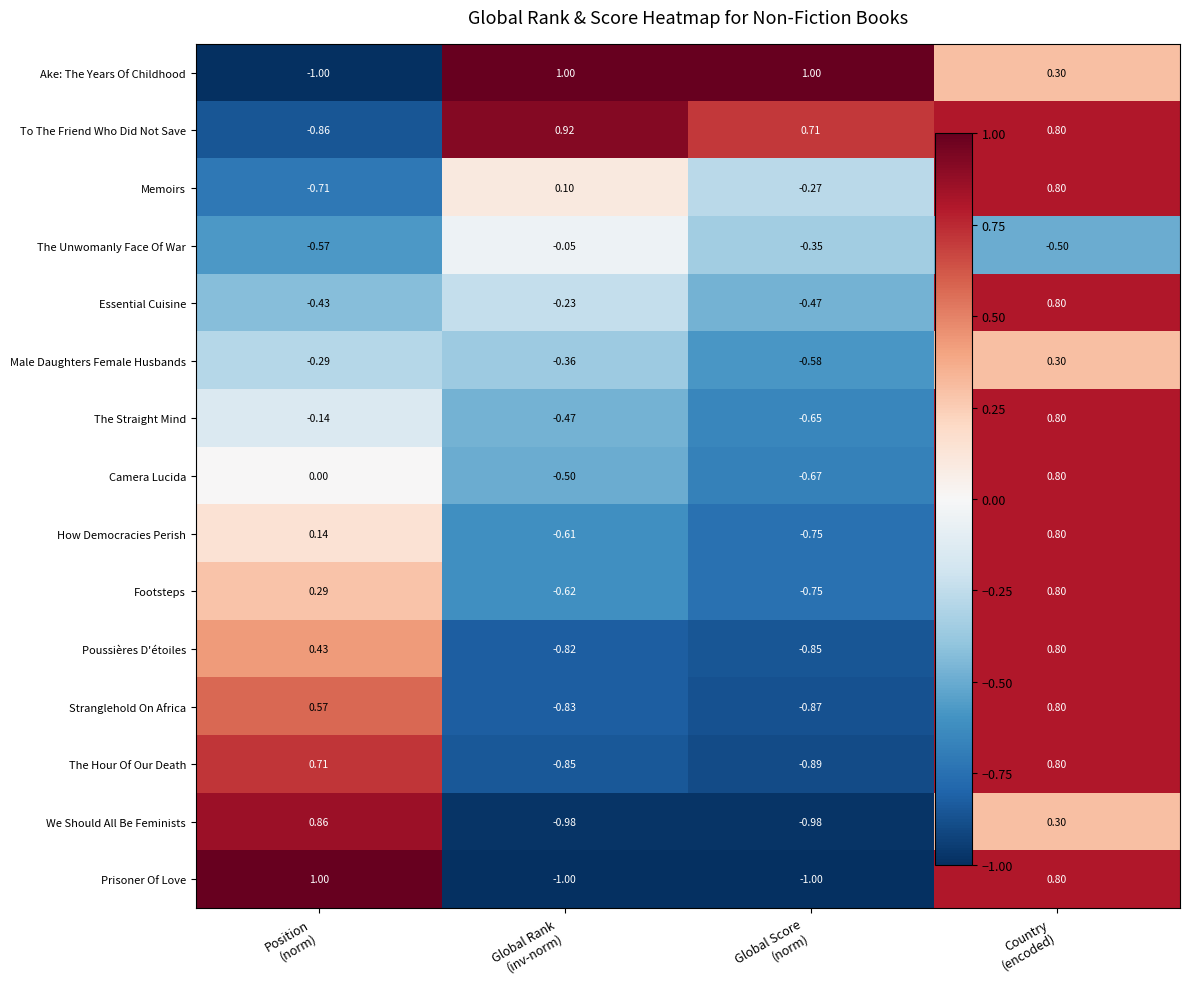

Which series has the largest total across all categories?

To The Friend Who Did Not Save